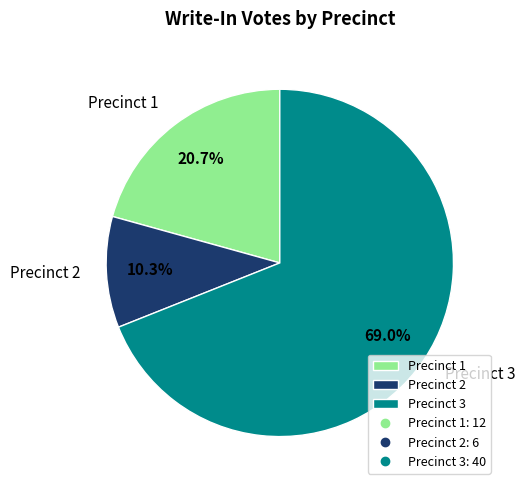

How many segments does this pie chart have?

3